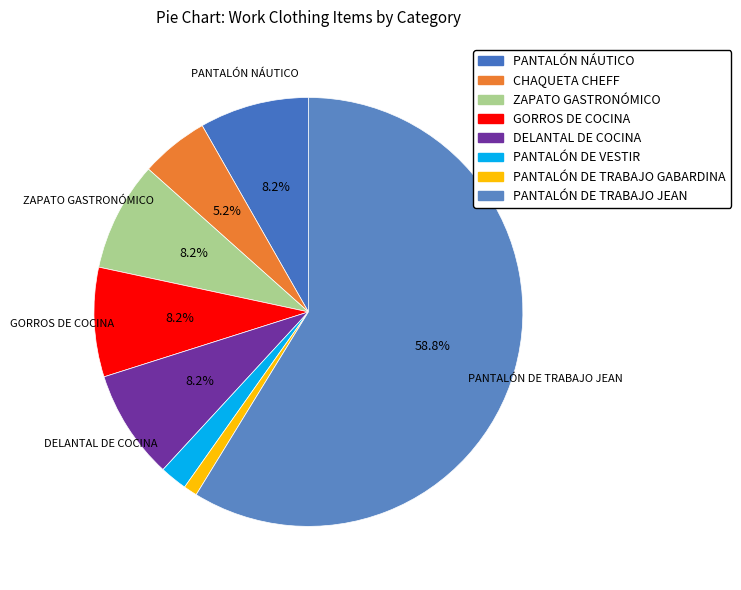

What percentage is the DELANTAL DE COCINA slice, to the nearest percent?

8%